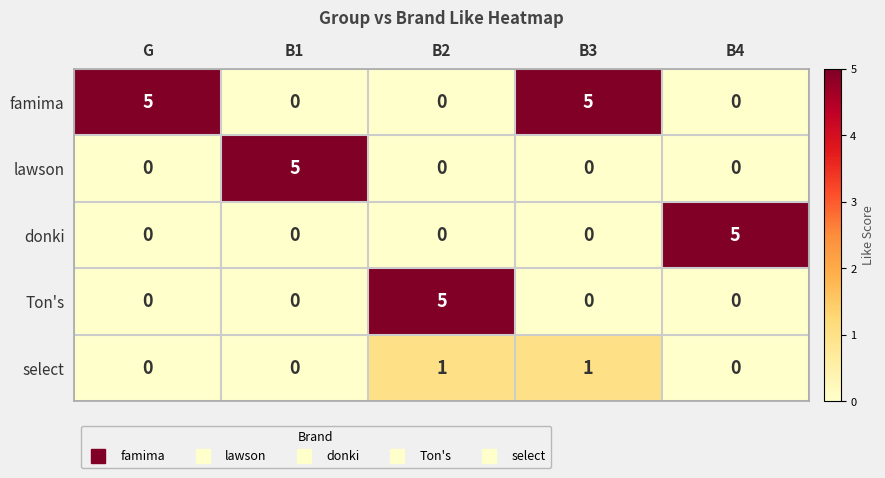

The value of lawson at B4 is -3. True or false?

False